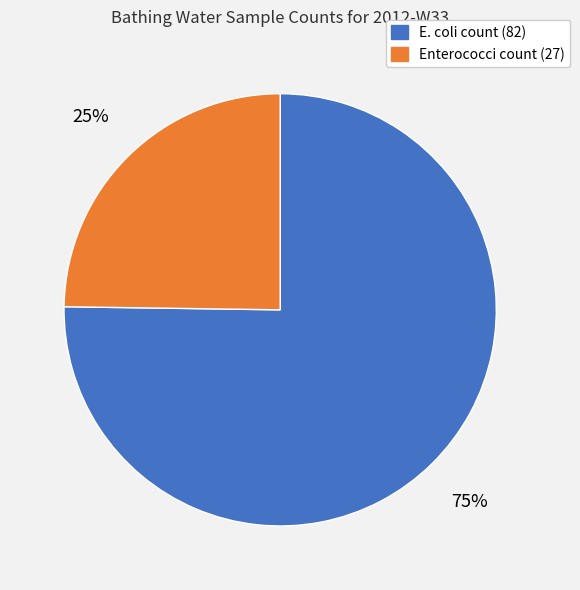

How many slices are in this pie chart?

2